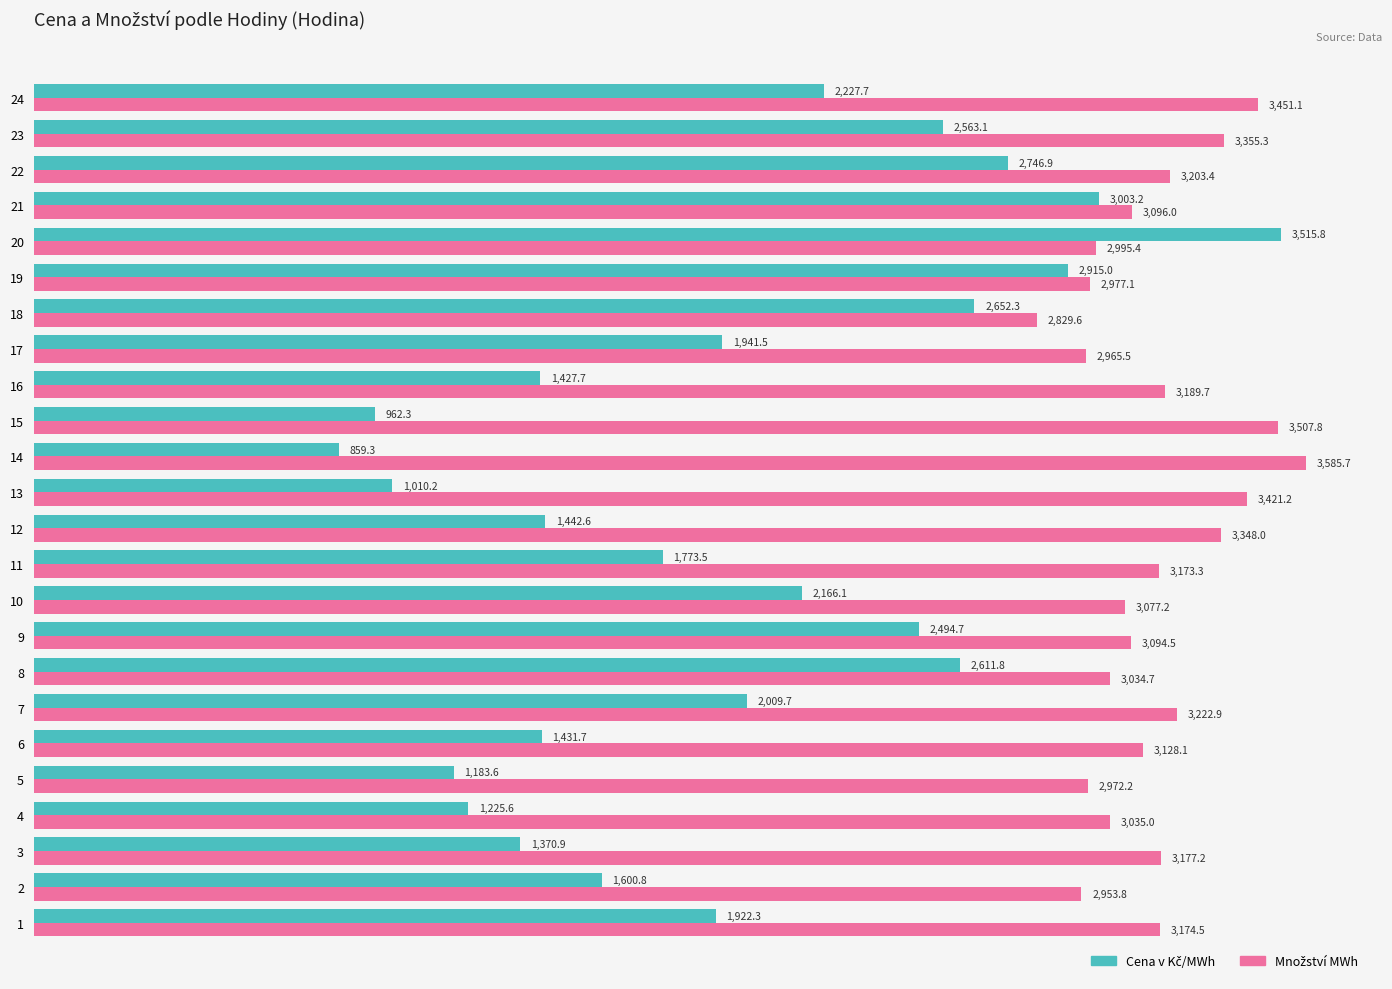

Which category has the lowest value across all series?

14